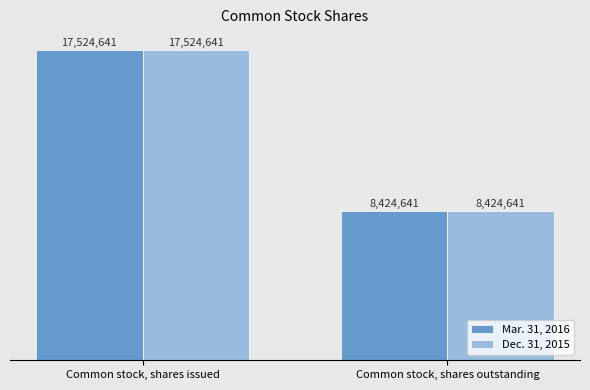

What is the average value of the Dec. 31, 2015 series?

12974641